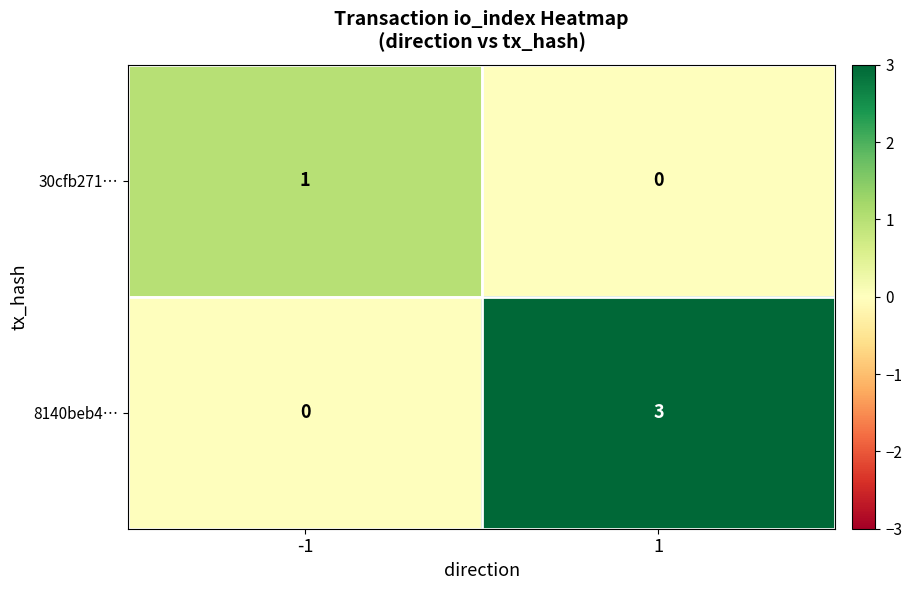

At how many categories does at least one series exceed 2?

1